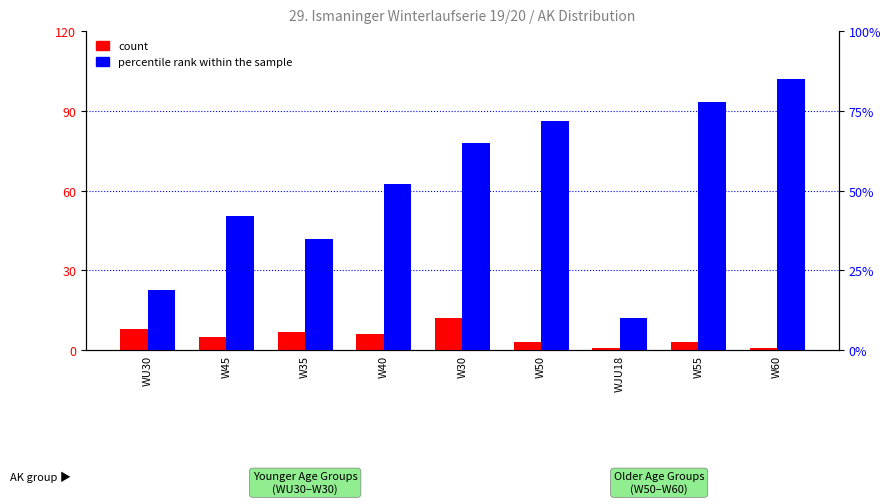

The value of percentile rank within the sample at W35 is 63. True or false?

False